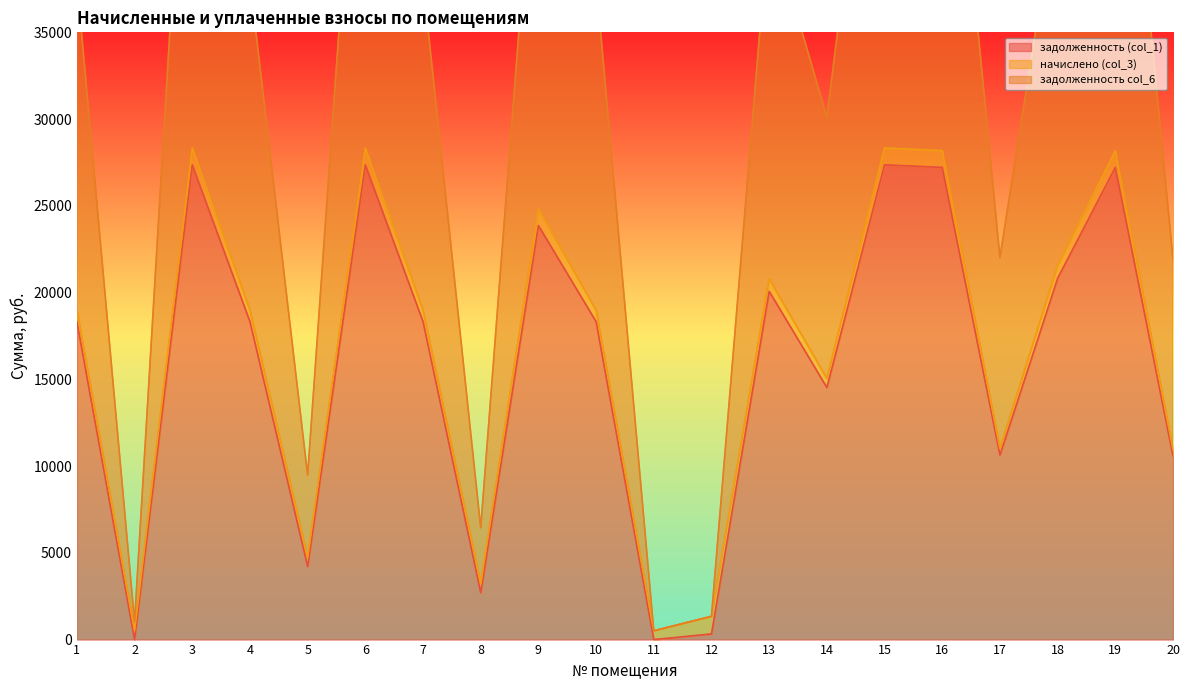

The value of задолженность (col_1) at 1 is 18325.2. True or false?

True